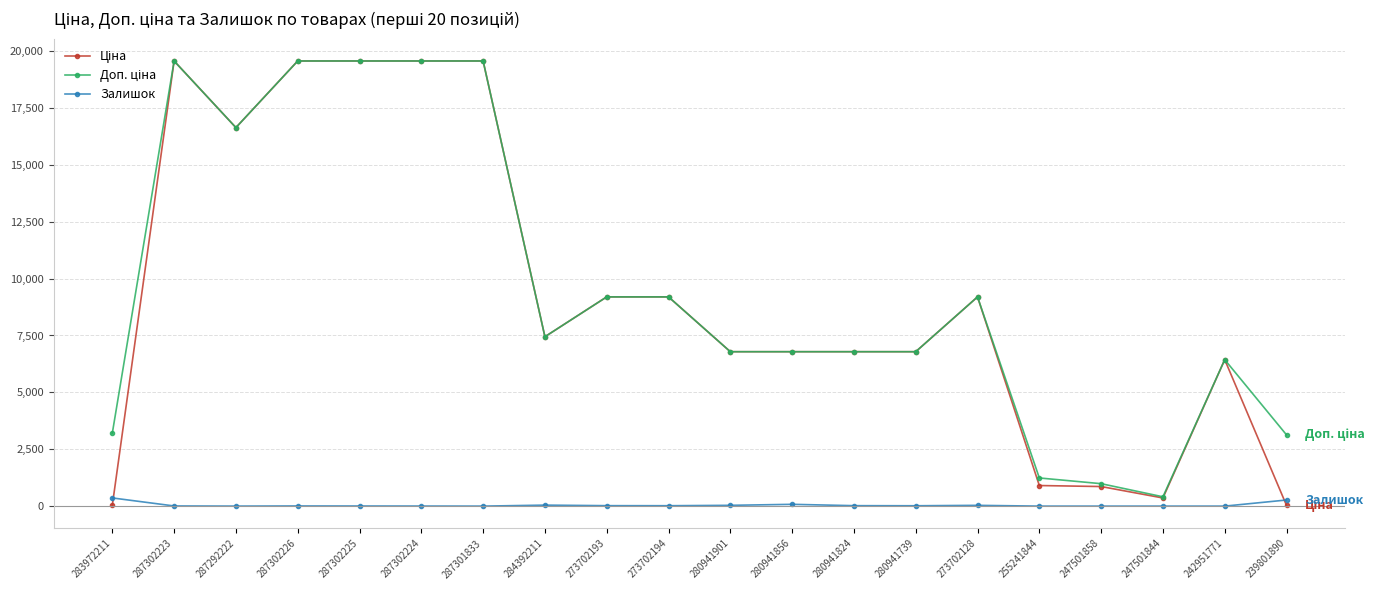

True or false: Залишок has a value of 20.0 at 280941824.

True